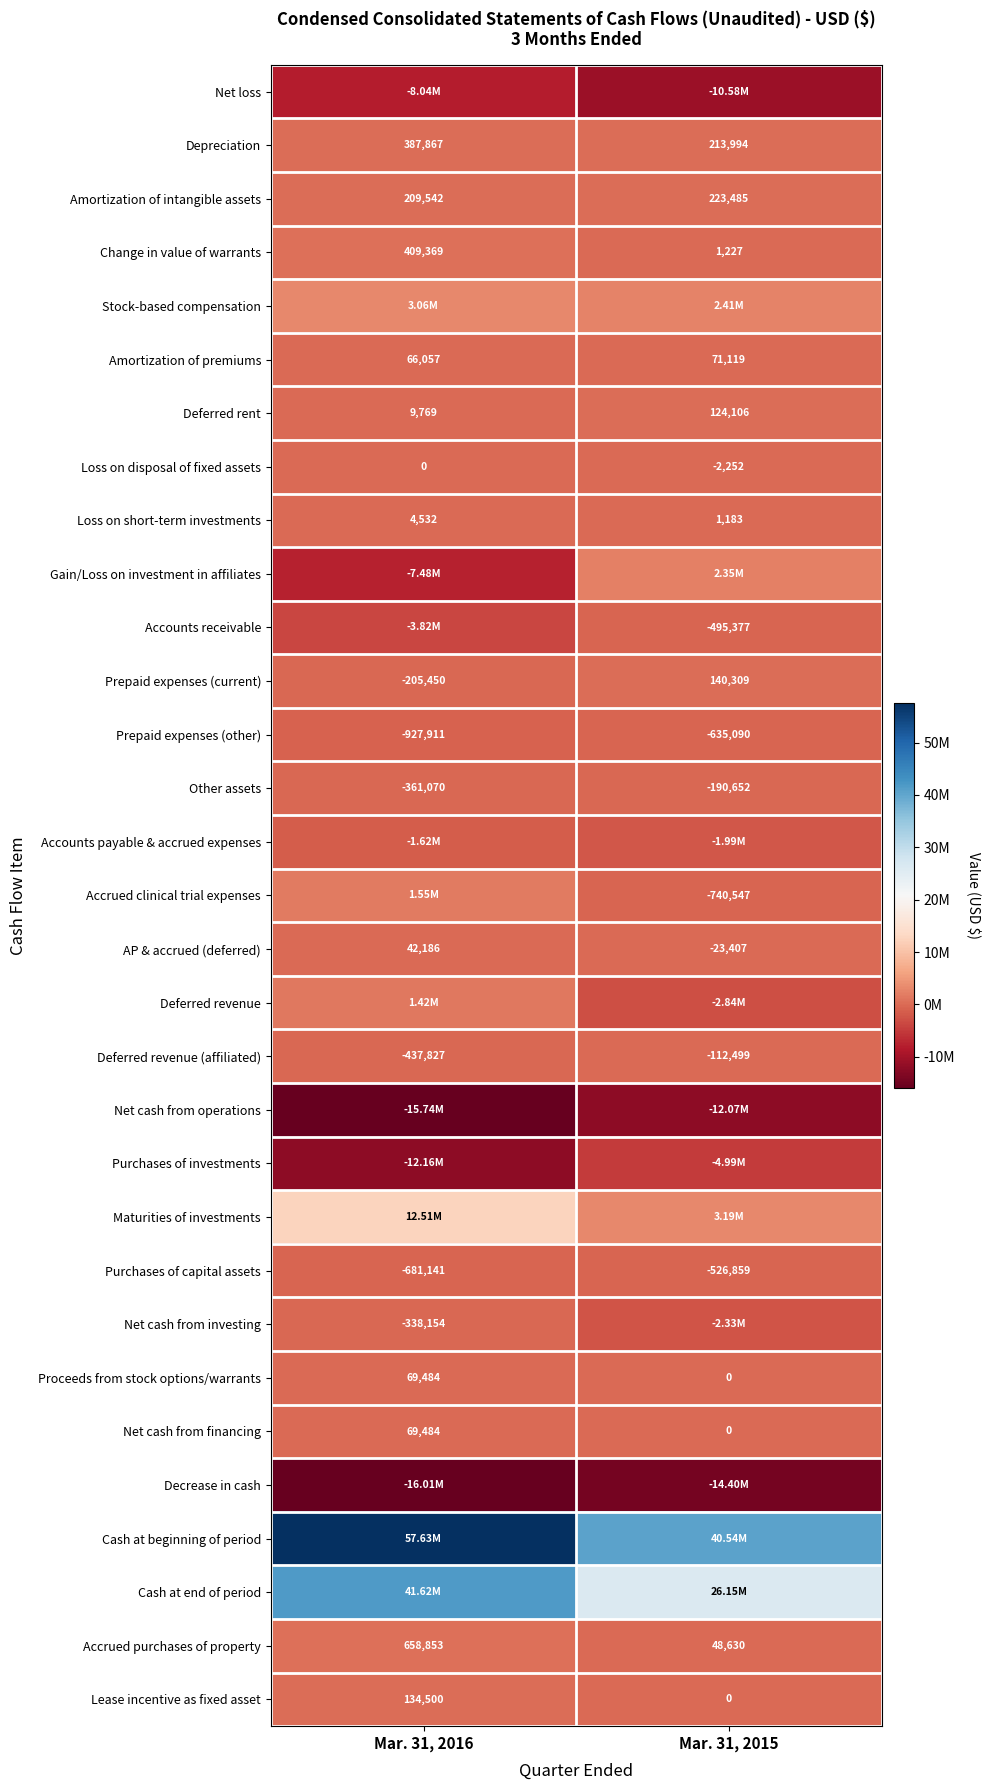

What is the difference between the maximum and minimum values in the Amortization of intangible assets series?

13943